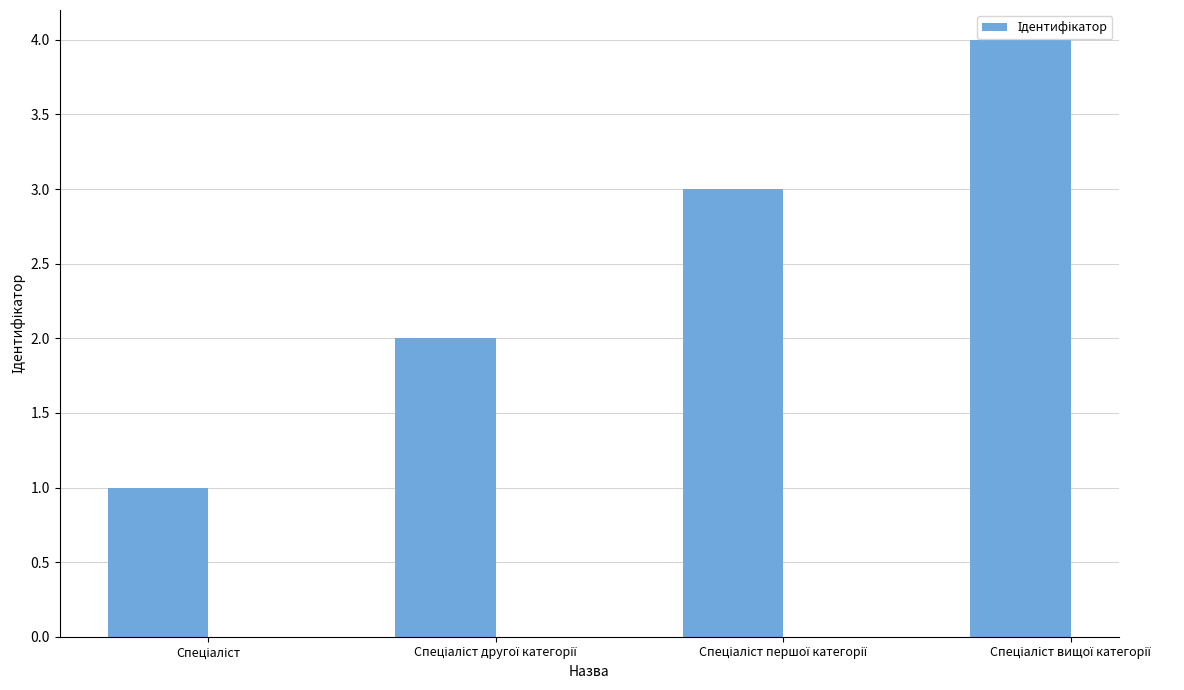

What is the greatest value displayed?

4